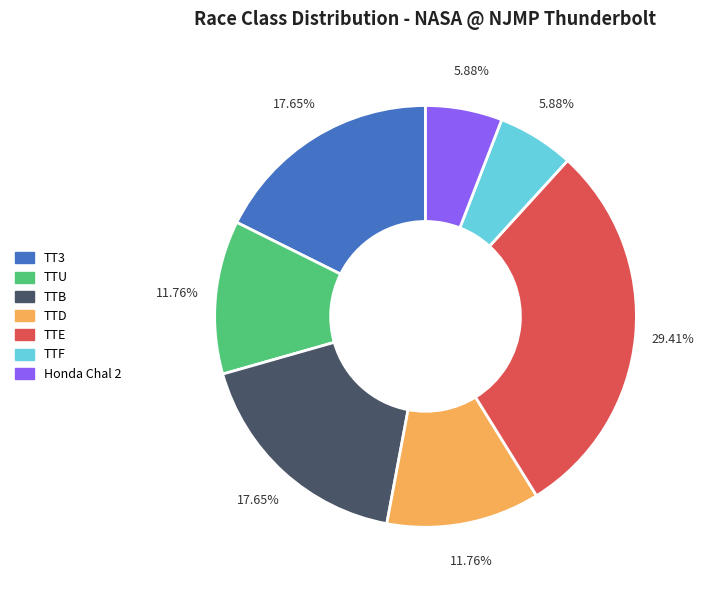

To the nearest percent, what is the combined percentage of TTU and TTD?

24%